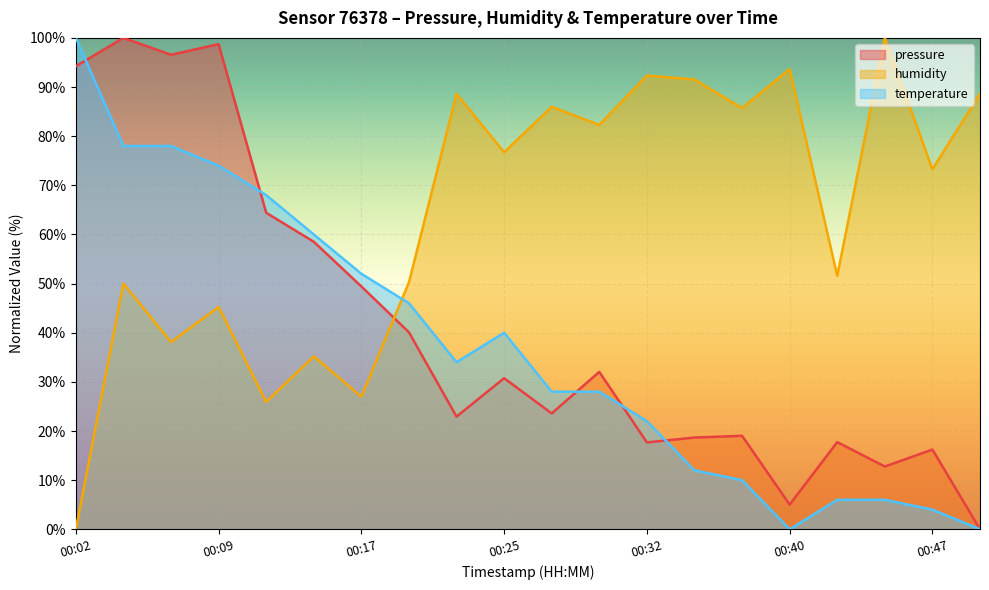

How many values in pressure are above zero?

19